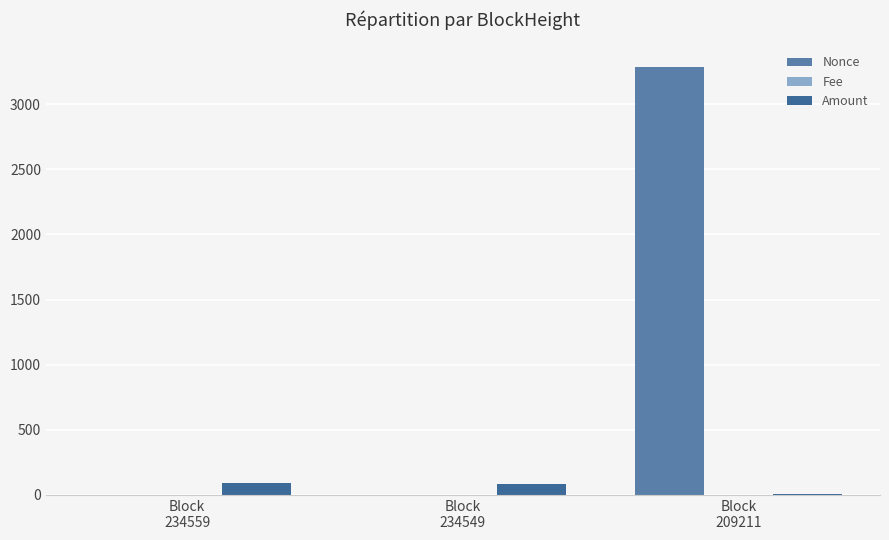

Are the bars horizontal?

No